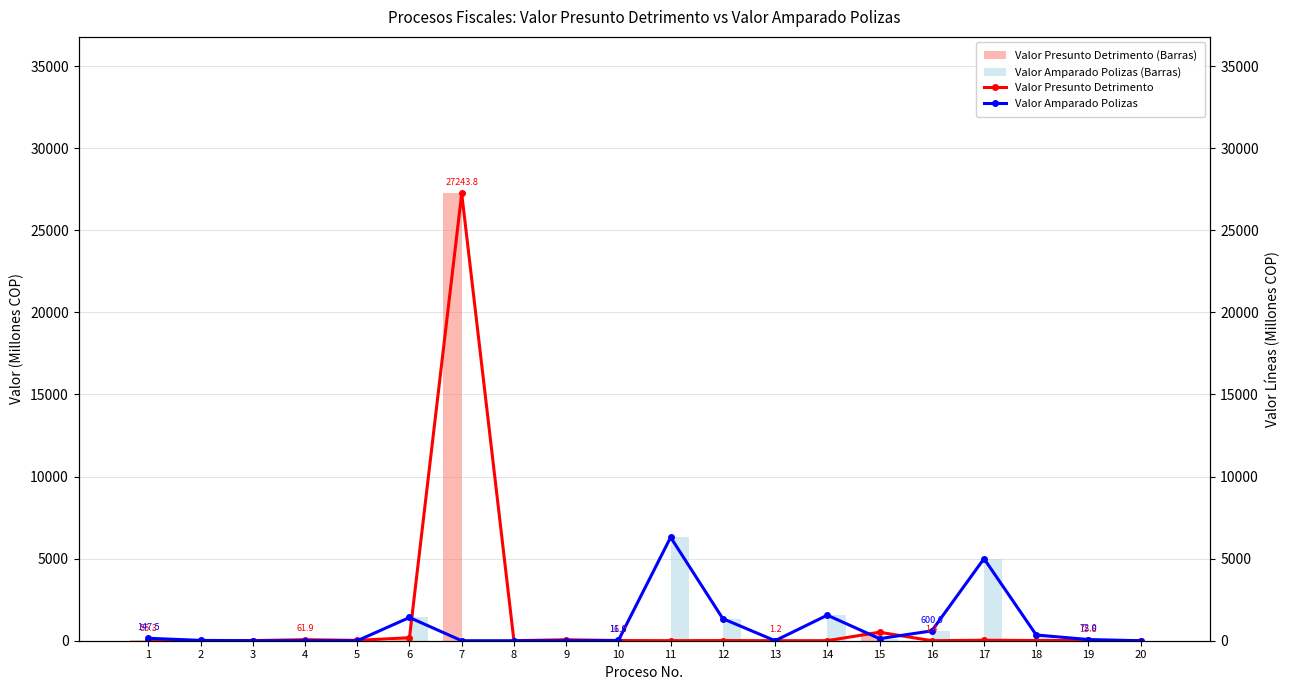

True or false: Valor Amparado Polizas (Barras) has a value of -3482.3 at 9.

False